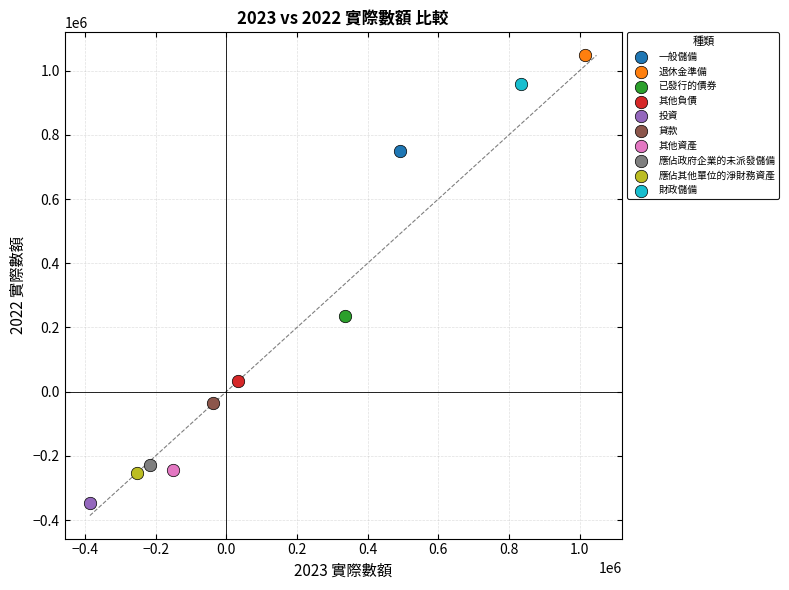

Which series reaches the minimum Y coordinate?

投資